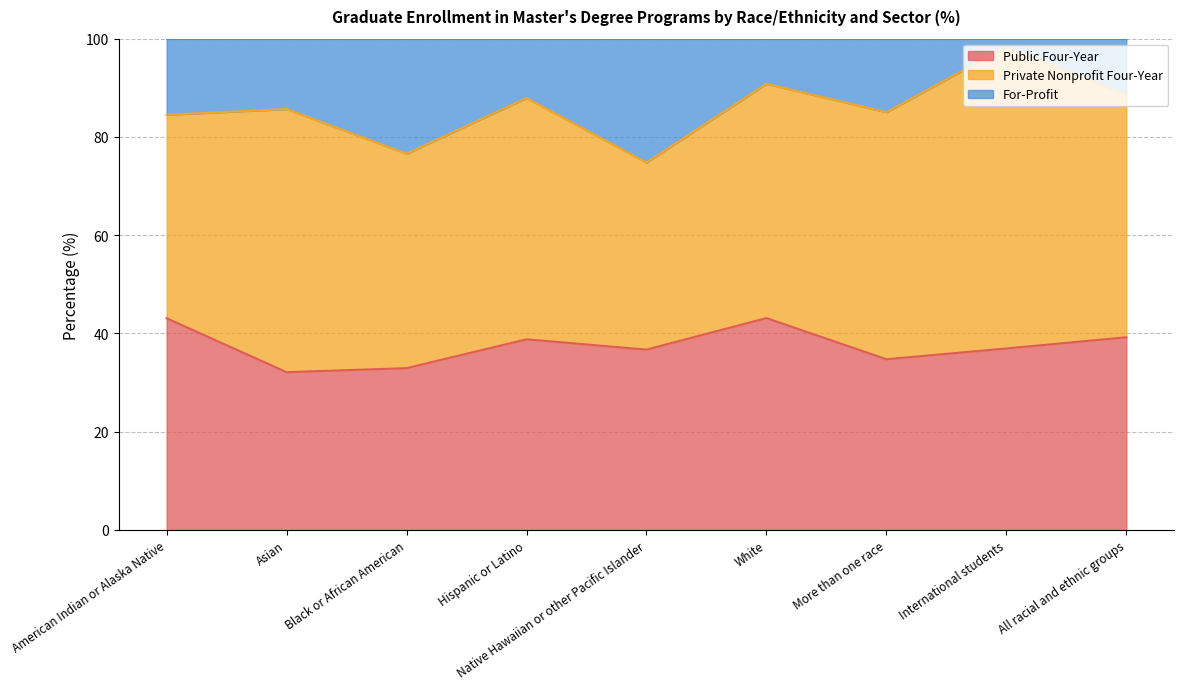

True or false: For-Profit and Public Four-Year cross at least once.

False